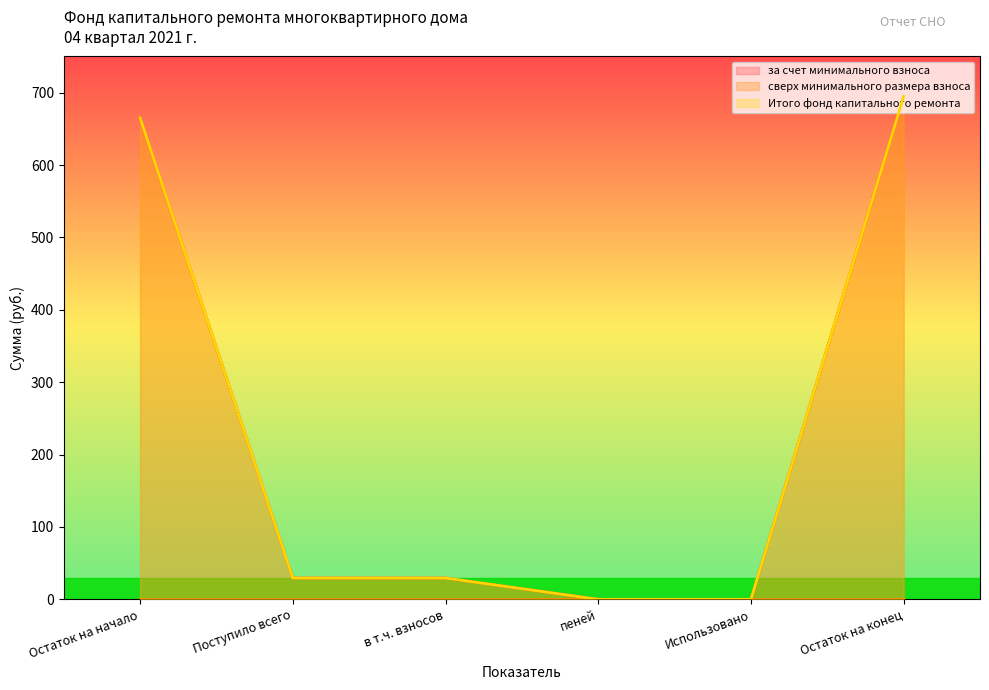

Which label corresponds to the smallest value in the chart?

пеней